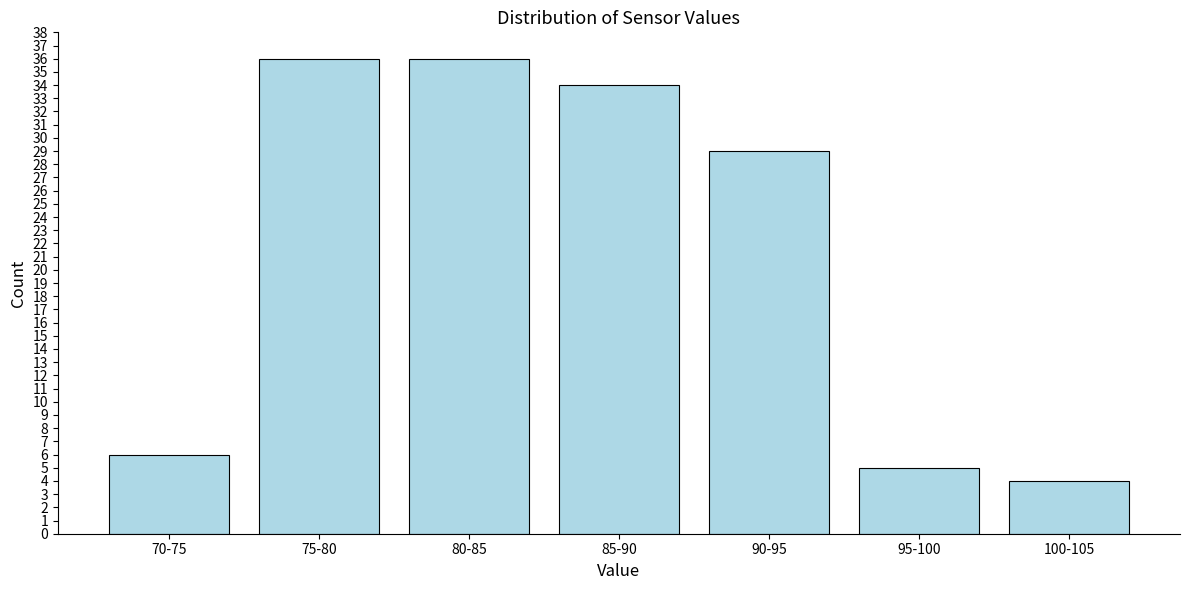

Reading left to right, extract all data points from this chart.

6	36	36	34	29	5	4